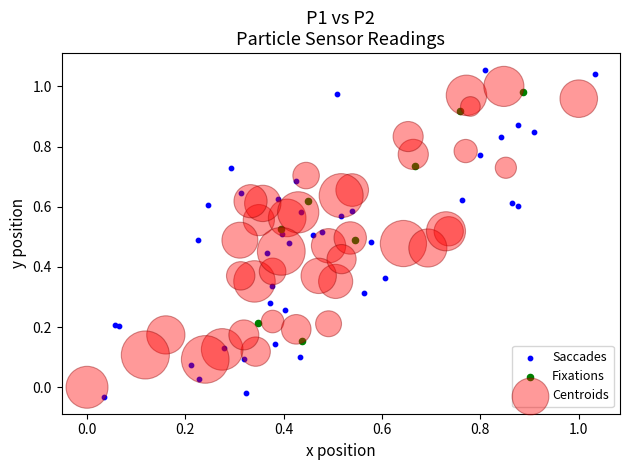

Which series has the largest Y range (max minus min)?

Saccades